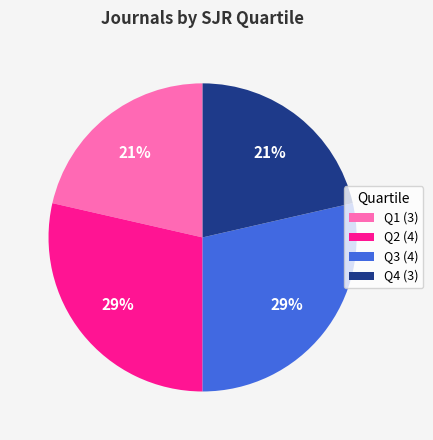

True or false: Q4 (3) accounts for 21% of the total.

True